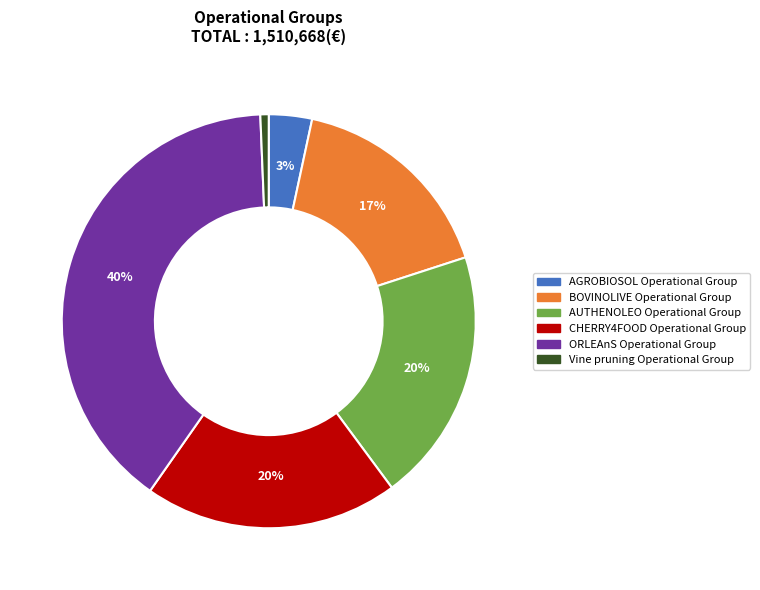

Which category has the biggest portion of the pie?

ORLEAnS Operational Group